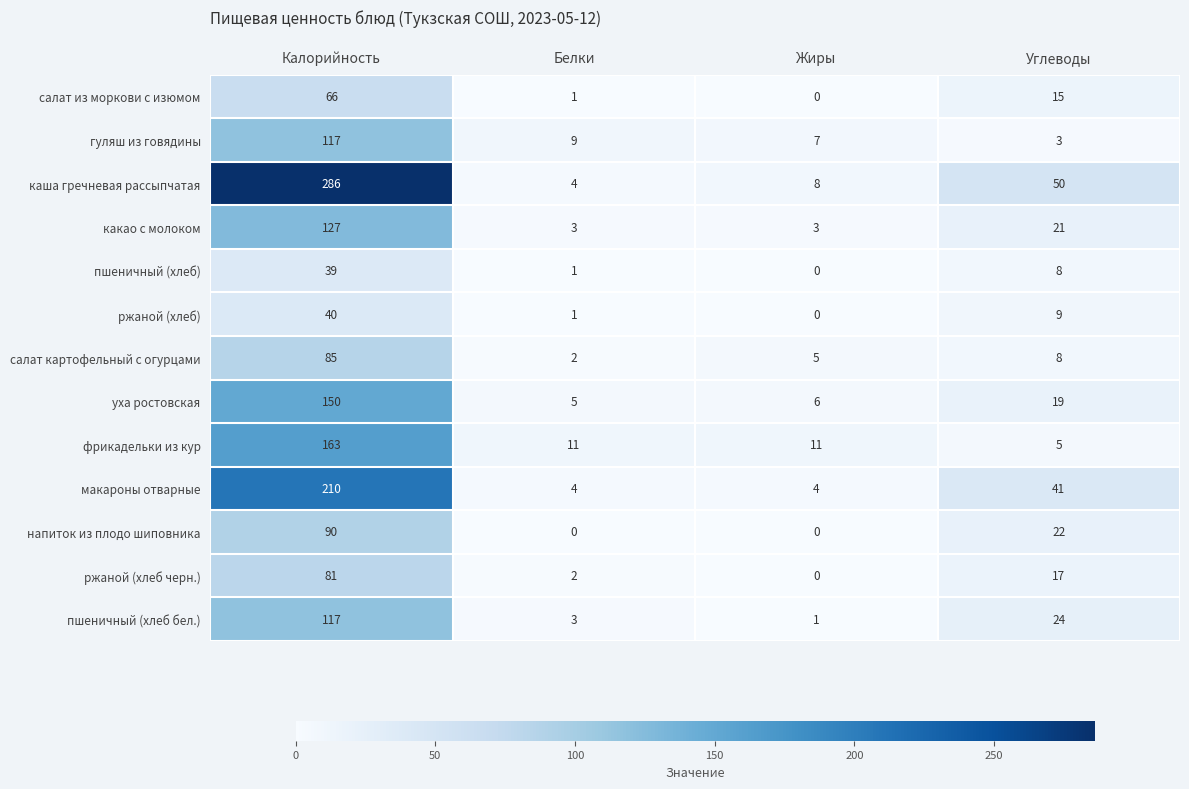

Where is напиток из плодо шиповника nearest to the value 45?

Углеводы